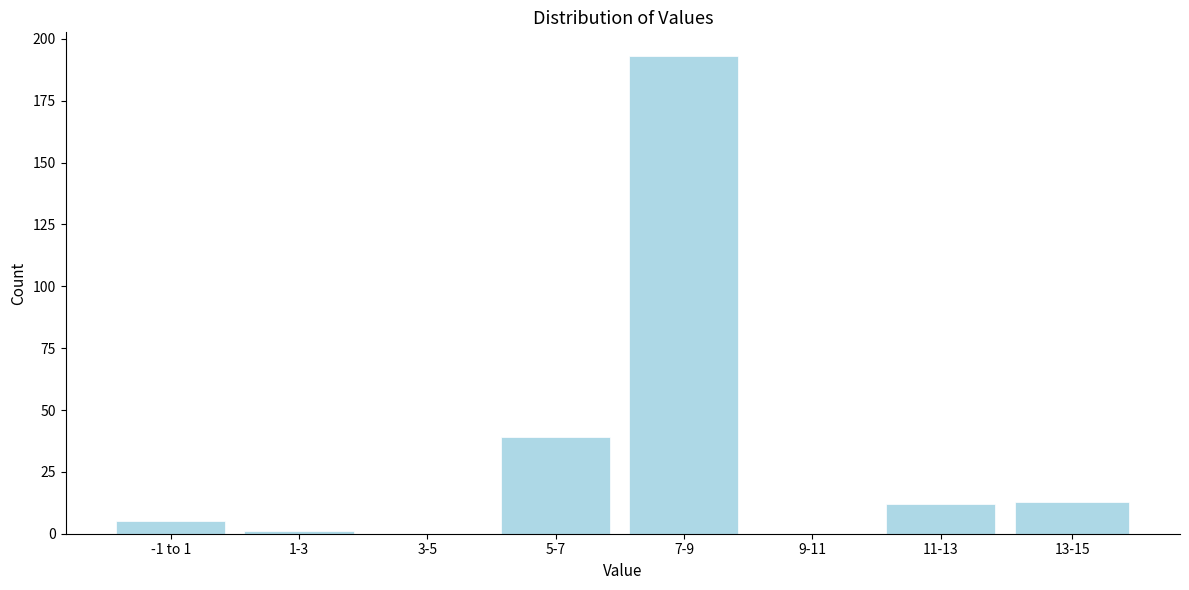

Reading right to left, extract all data points from this chart.

13-15=13	11-13=12	9-11=0	7-9=193	5-7=39	3-5=0	1-3=1	-1 to 1=5